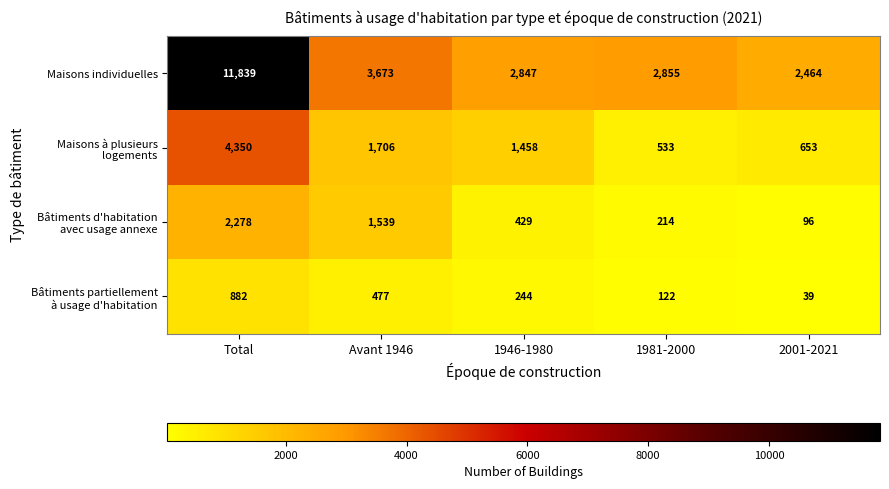

What is the difference between the second highest and minimum values in the Maisons individuelles series?

1209